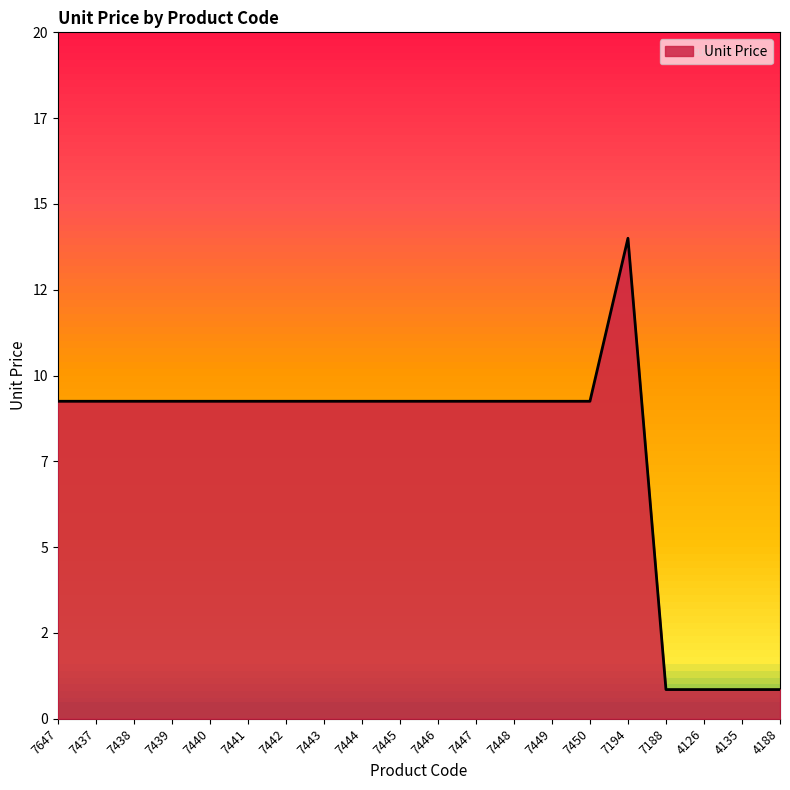

What is the difference between the maximum and minimum values?

13.2